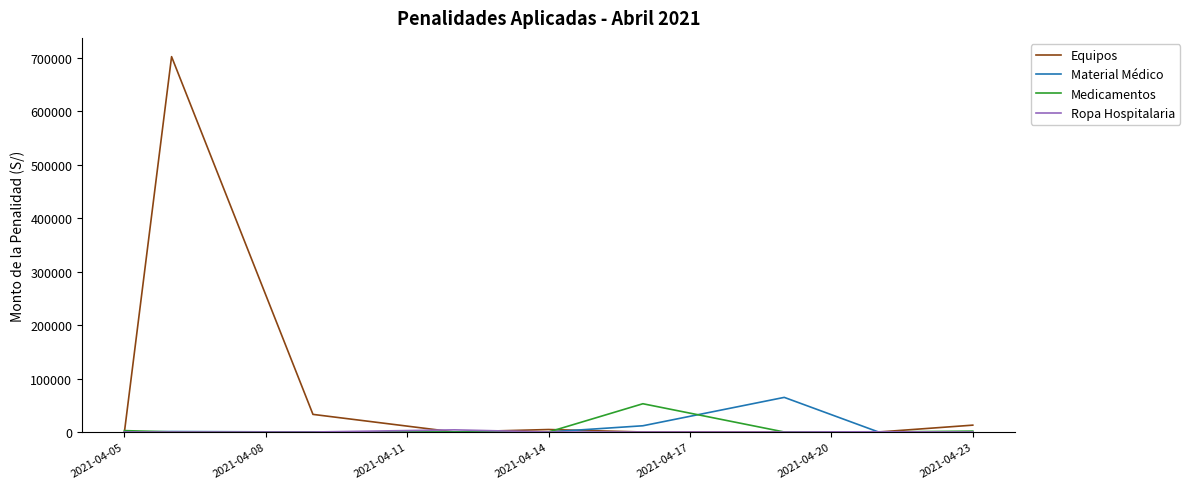

Which series has the largest total across all categories?

Equipos